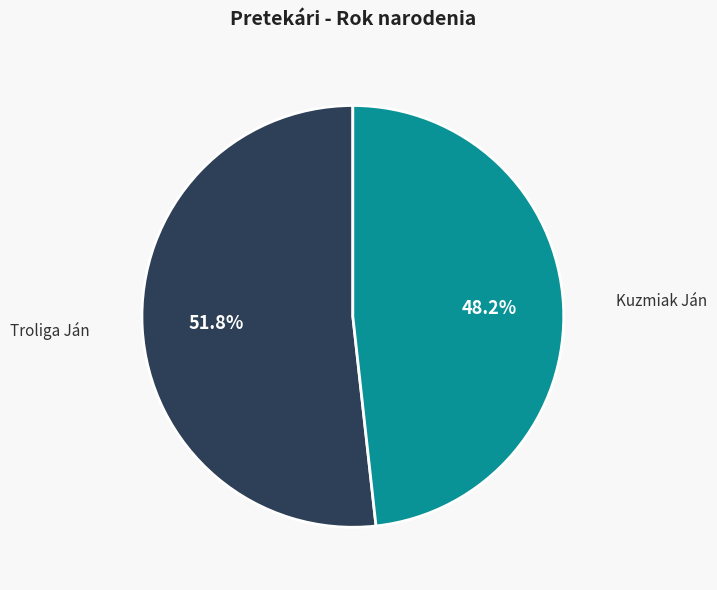

Do Troliga Ján and Kuzmiak Ján together represent more than half of the pie?

Yes